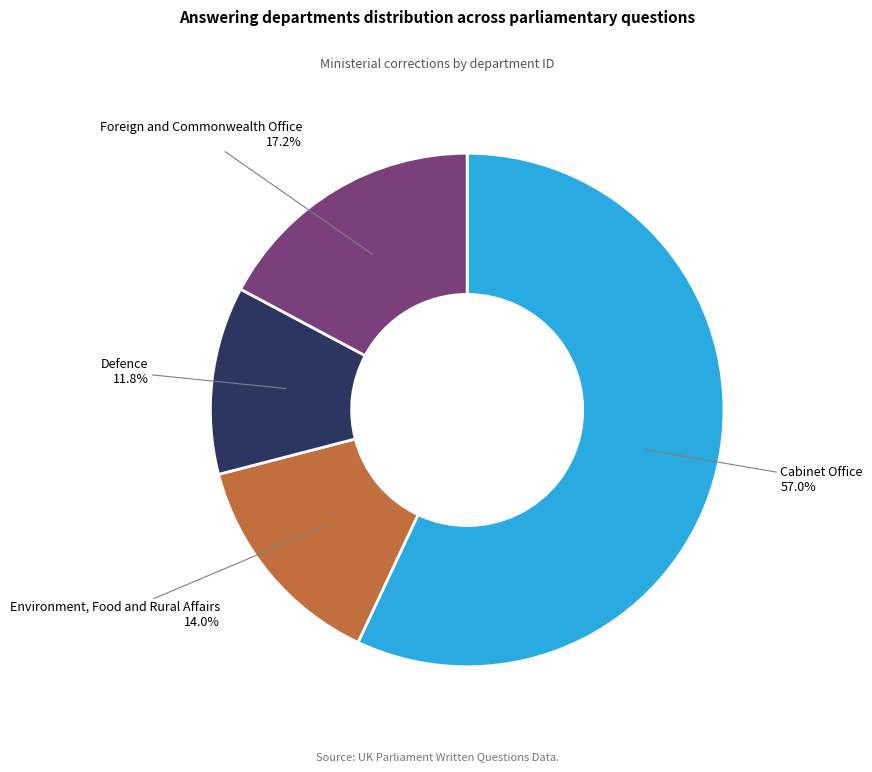

Rank the categories by value from lowest to highest.

Defence, Environment, Food and Rural Affairs, Foreign and Commonwealth Office, Cabinet Office